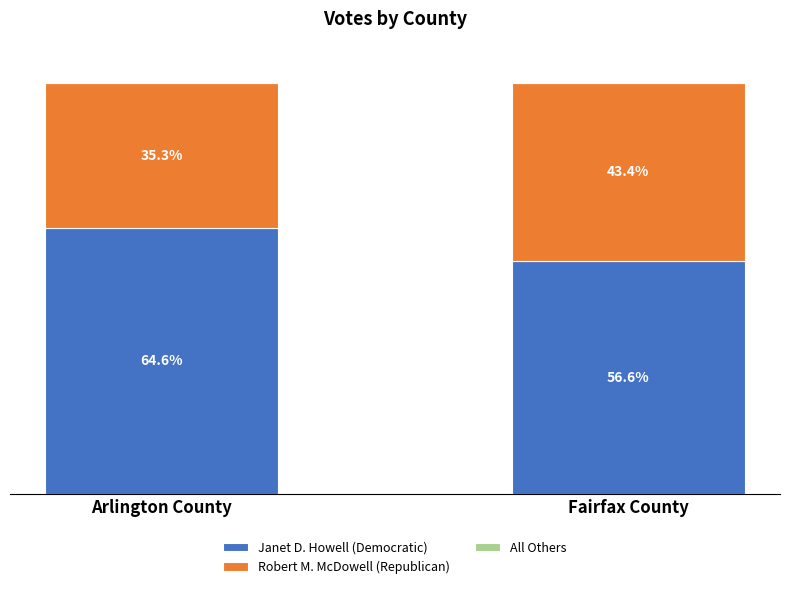

Which category has the highest value in the Janet D. Howell (Democratic) series?

Arlington County